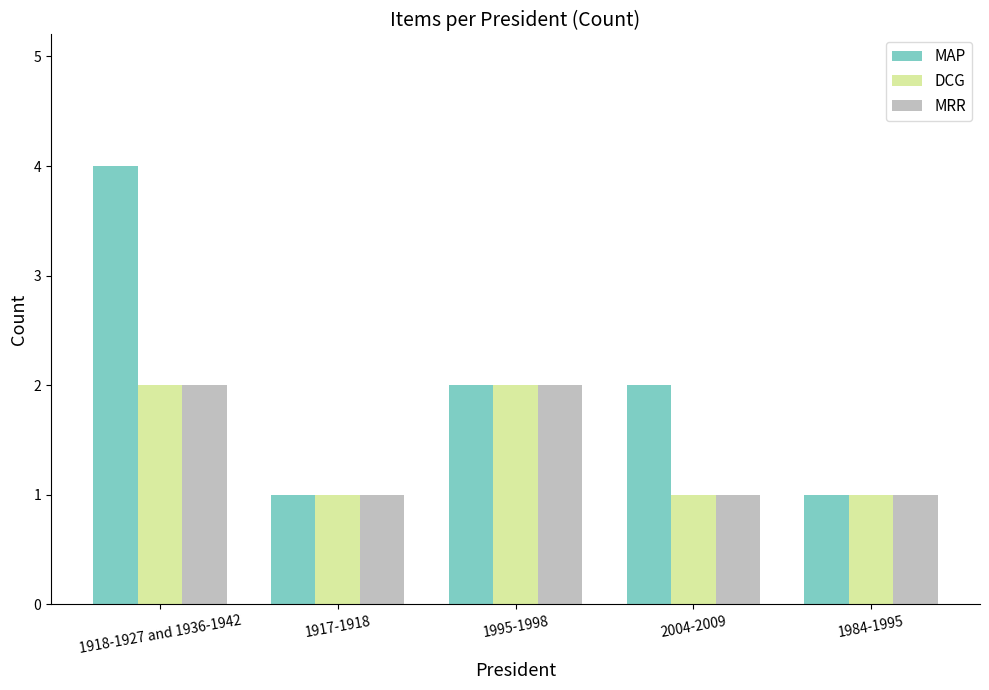

Reading left to right, transcribe all the data shown in this chart.

MAP: 4	1	2	2	1
DCG: 2	1	2	1	1
MRR: 2	1	2	1	1